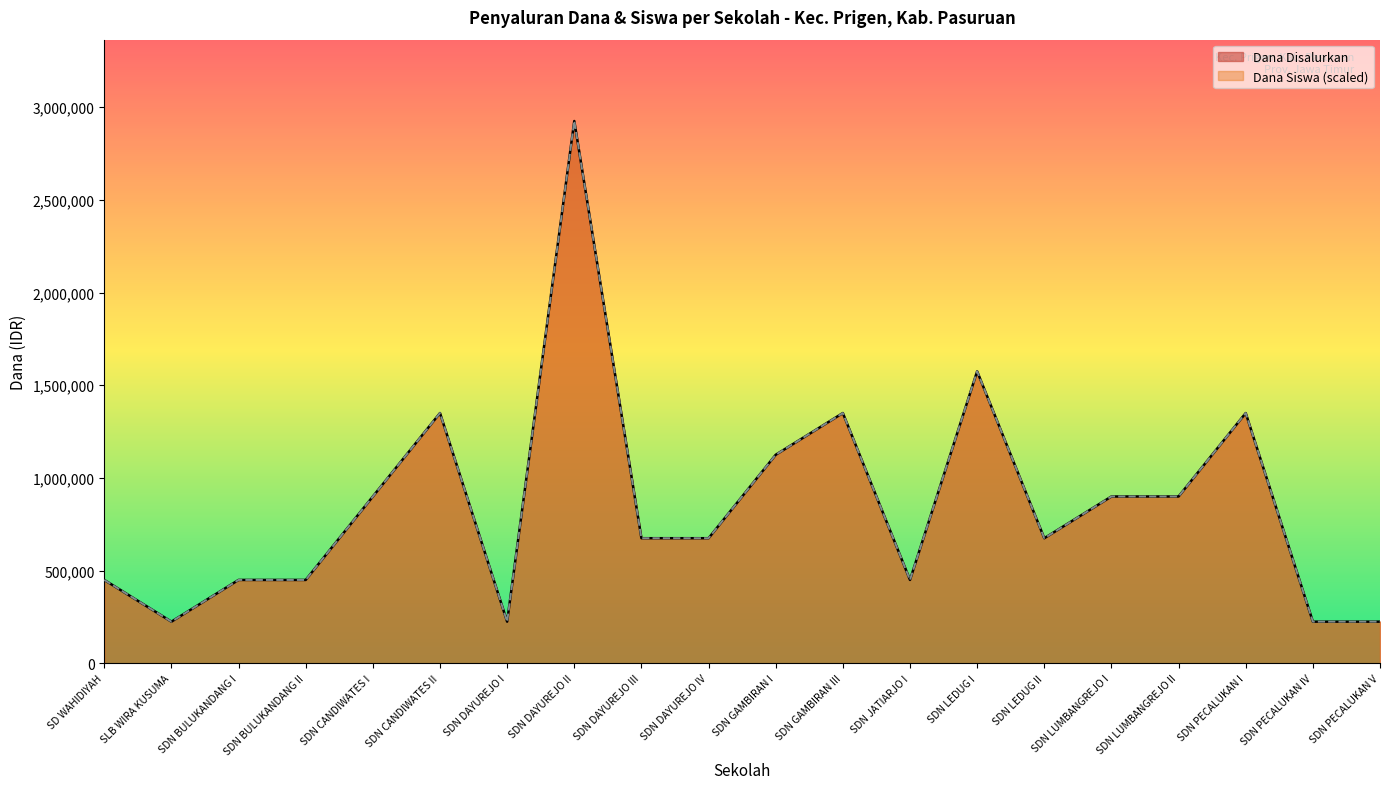

Which has a higher value, SDN DAYUREJO I or SDN LUMBANGREJO I?

SDN LUMBANGREJO I